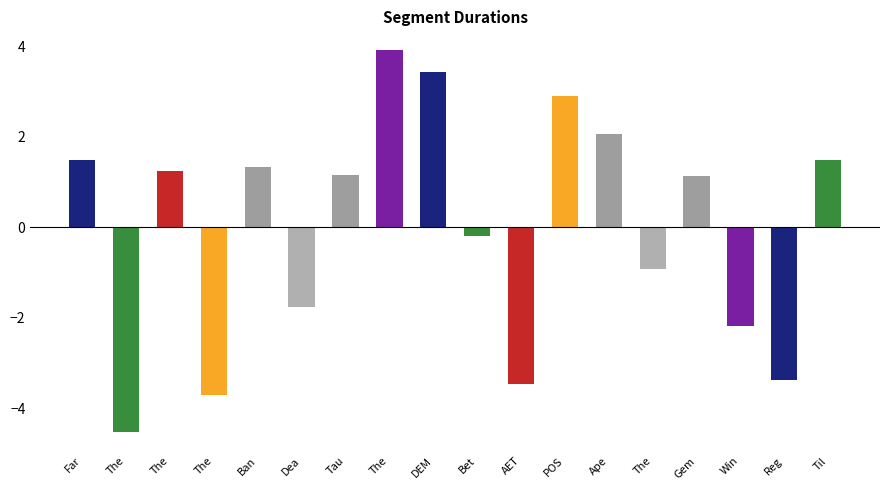

What is the minimum value shown in the chart?

-4.5